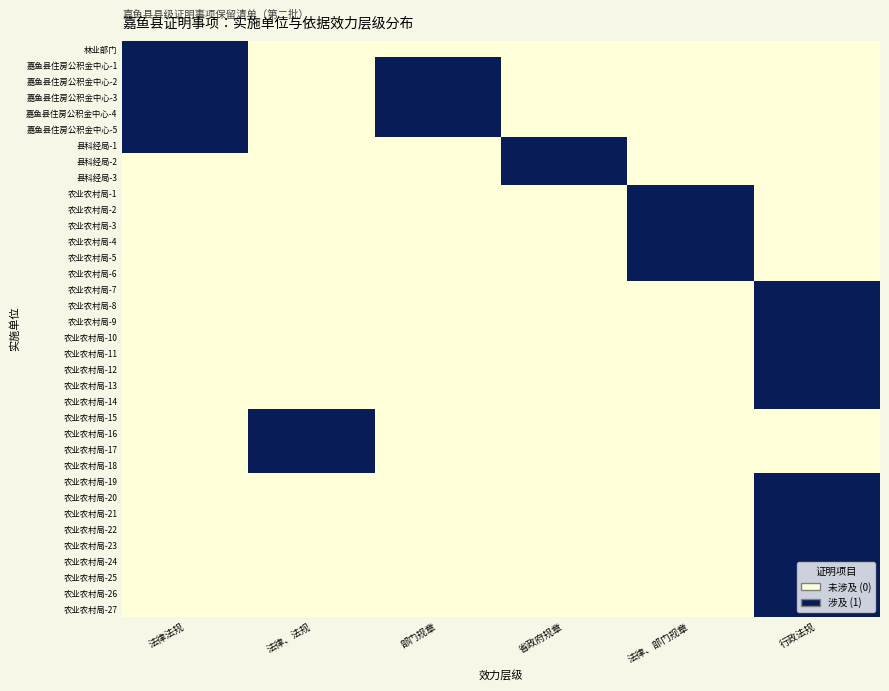

Which series has the largest range (max minus min)?

林业部门